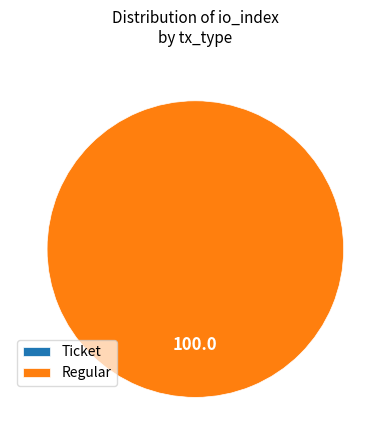

To the nearest percent, what is the difference between the Regular and Ticket slice percentages?

100%